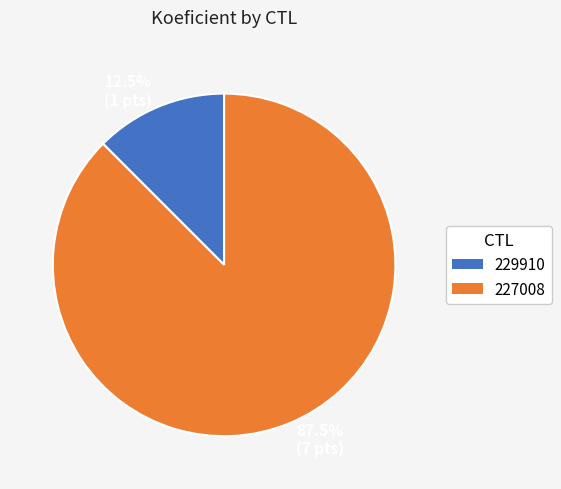

Rank the categories by value from highest to lowest.

87.5% (7 pts), 12.5% (1 pts)